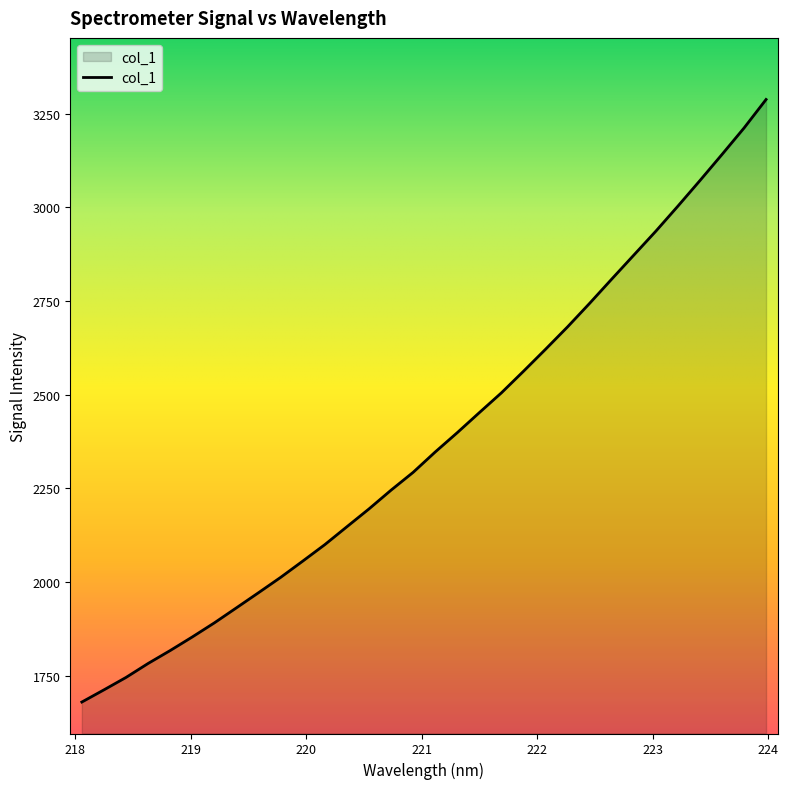

What is the greatest value displayed?

3287.9